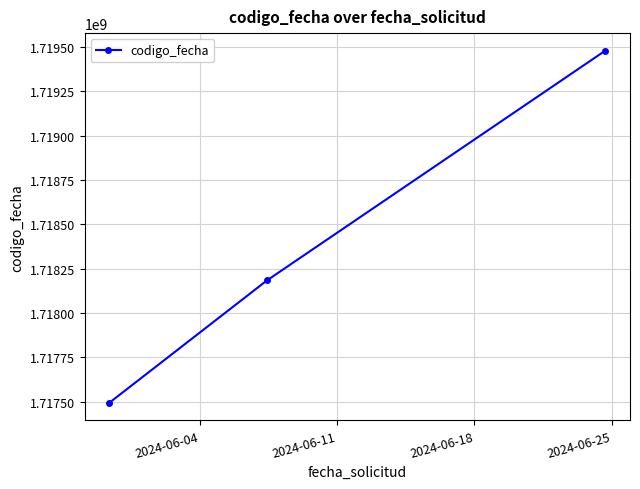

How many data points does each series have?

3